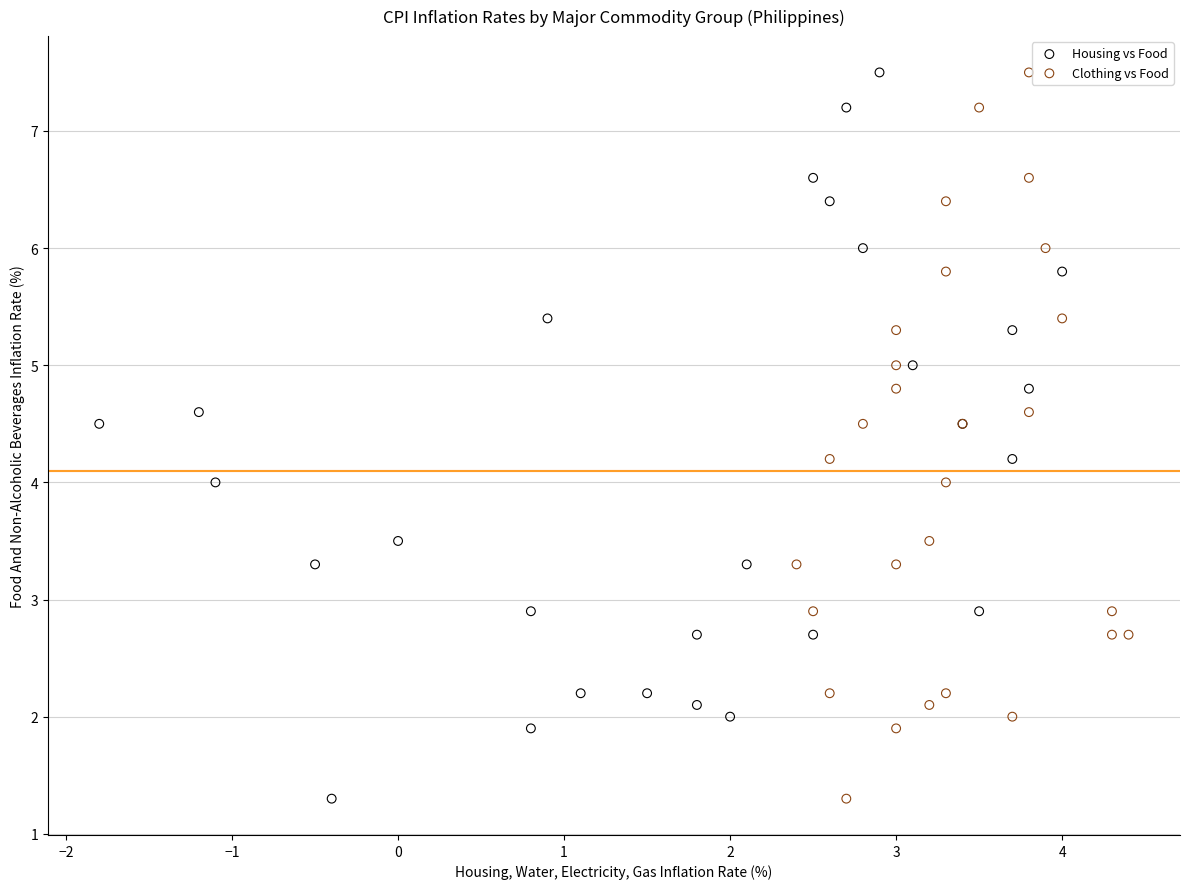

What are all the series names shown in the legend?

Housing vs Food, Clothing vs Food